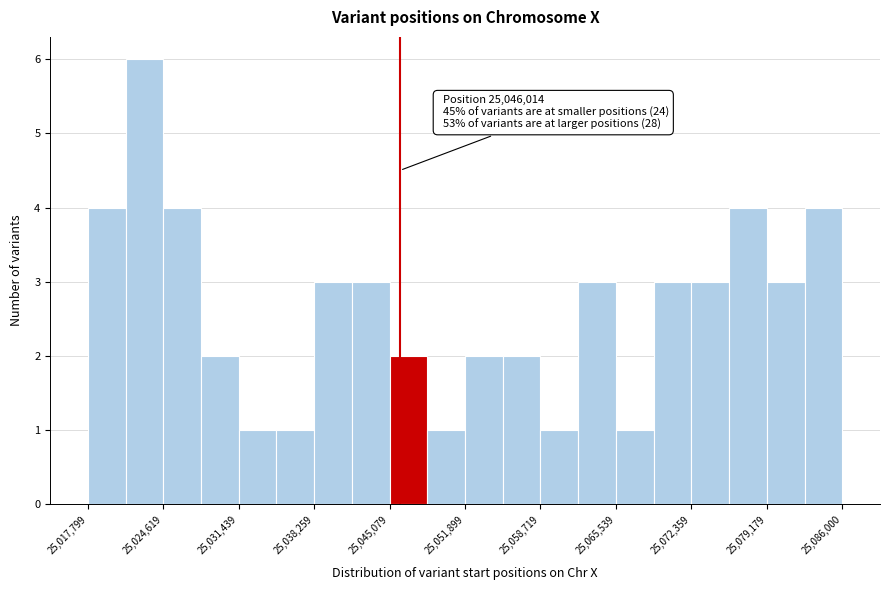

Around what value on the x-axis is the tallest bar? Give the approximate position of its centre, as read against the axis.

25023000